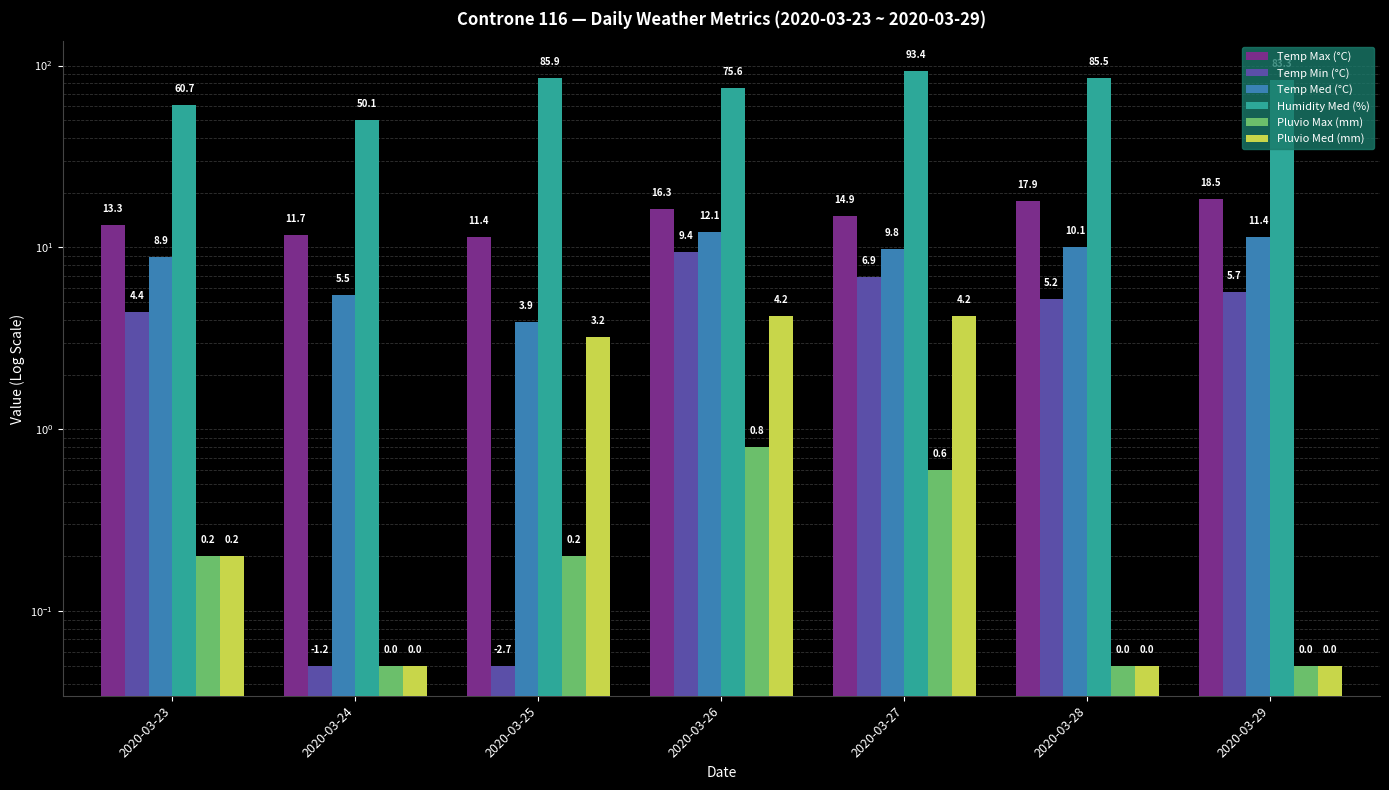

At which label does Temp Min (°C) first exceed 5?

2020-03-26